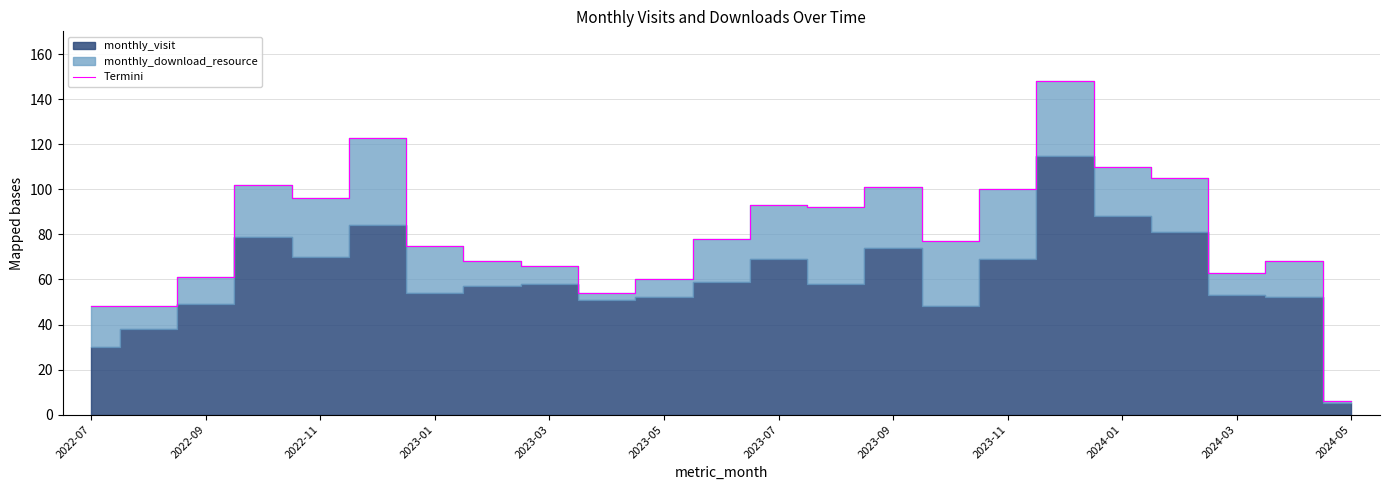

The Termini series shows 144 at 2023-07. True or false?

False